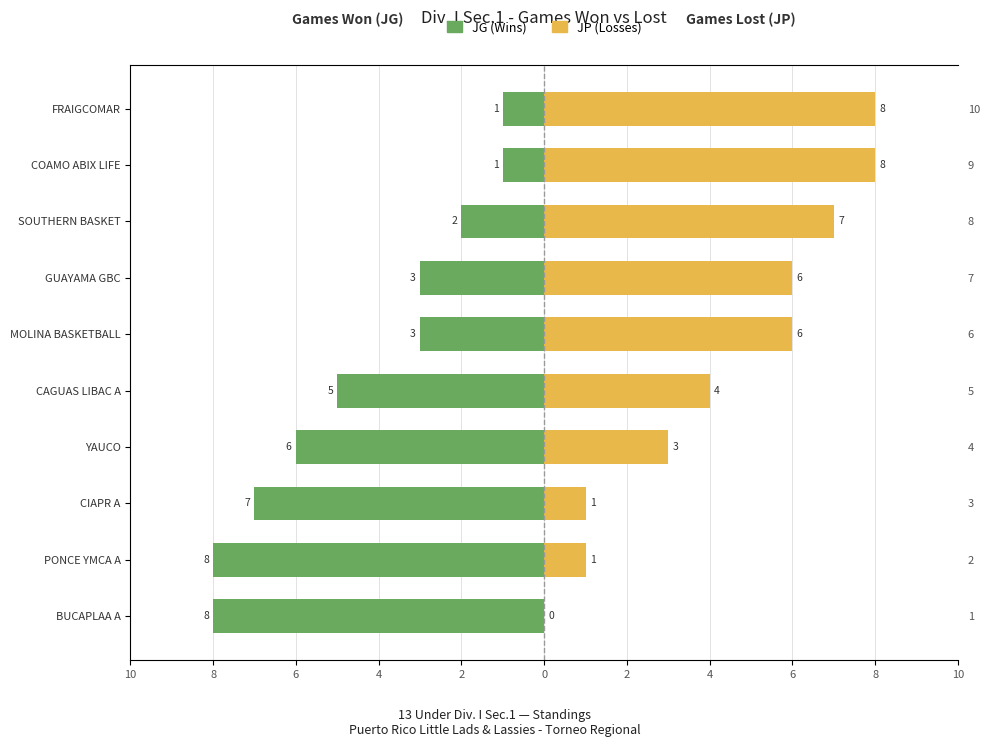

Which series has the largest total across all categories?

JP (Losses)